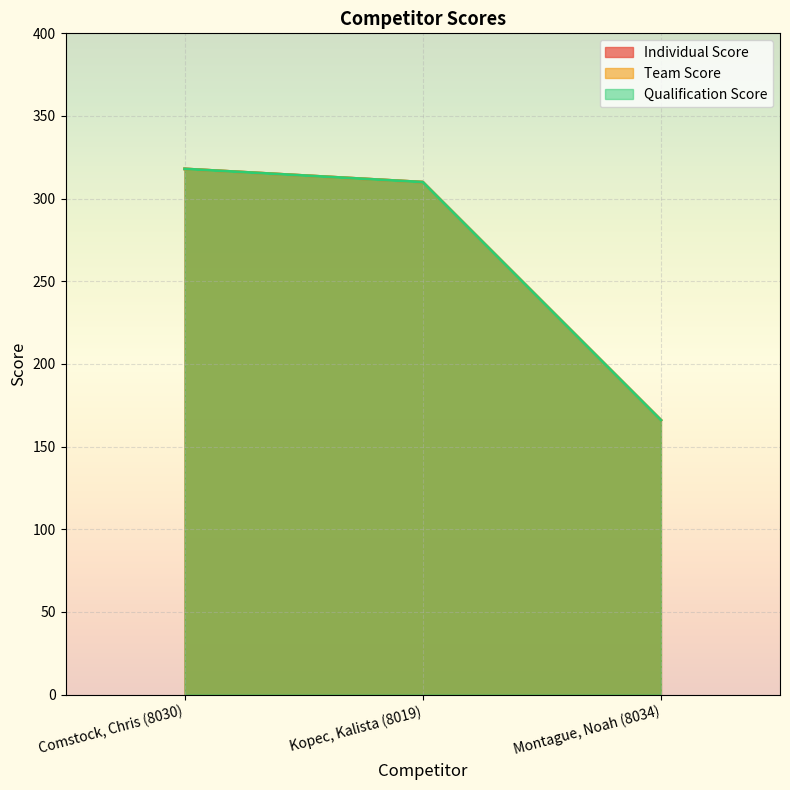

What is the value of the Qualification Score point at the 1st from the left?

318